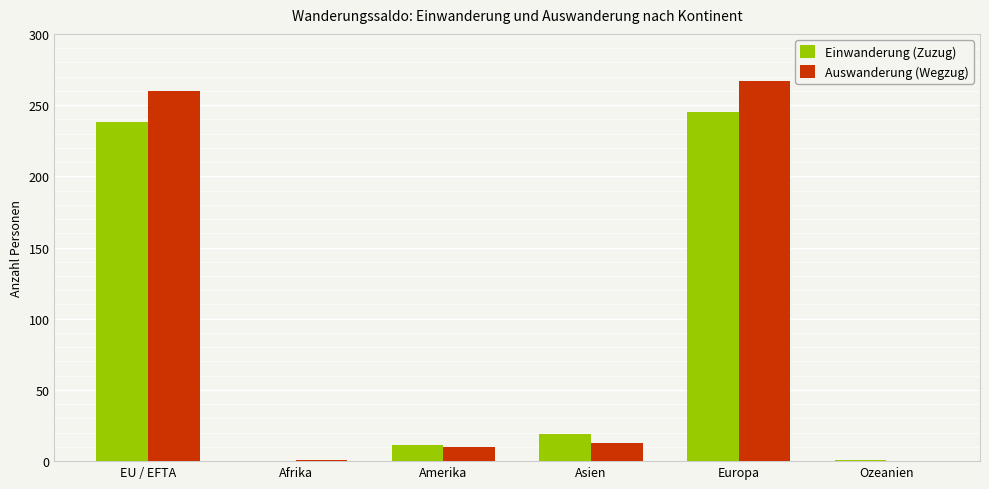

Are the bars horizontal?

No